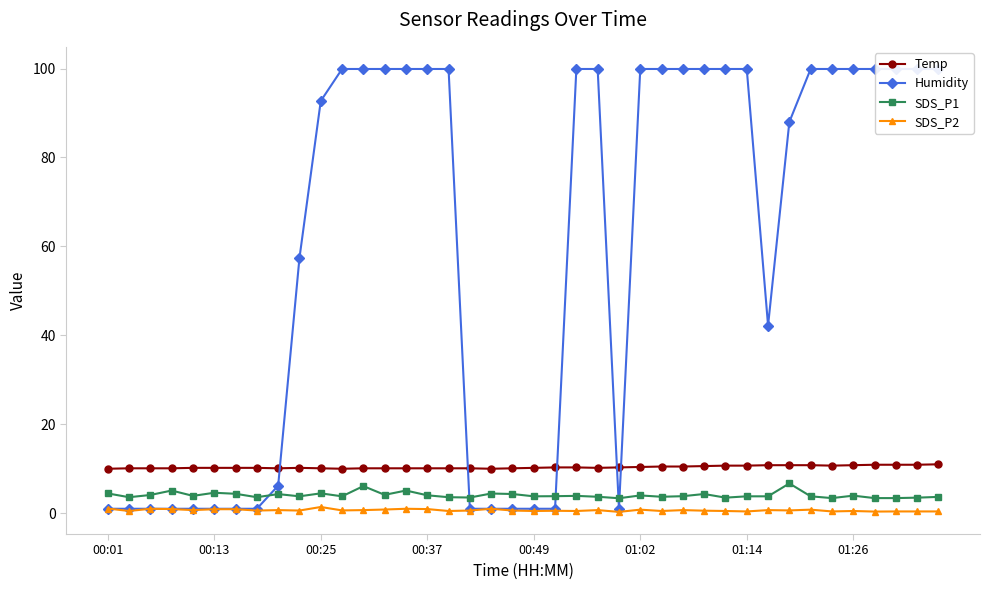

Which series has the largest total across all categories?

Humidity